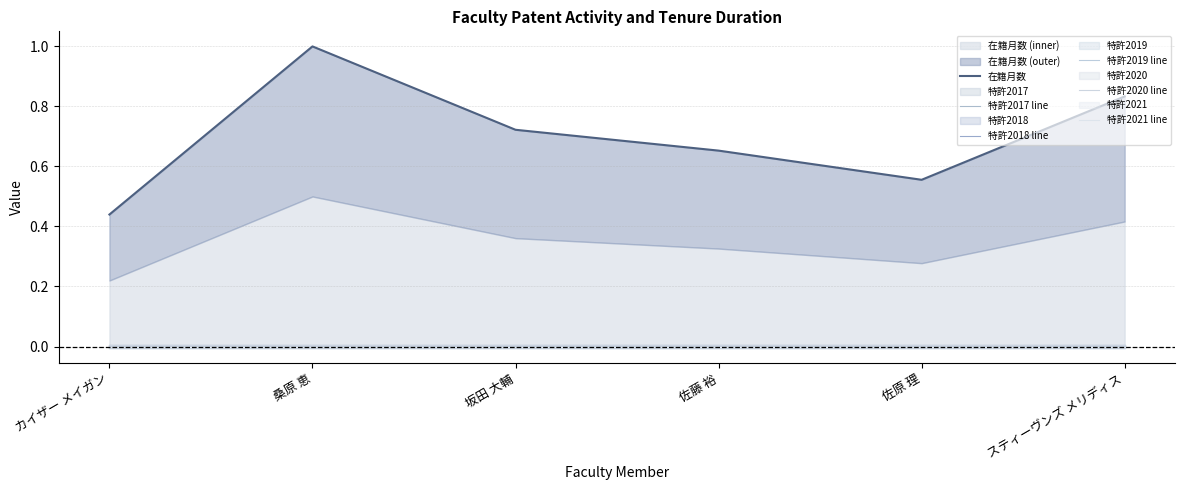

What is the label of the 1st point from the right?

スティーヴンズ メリディス